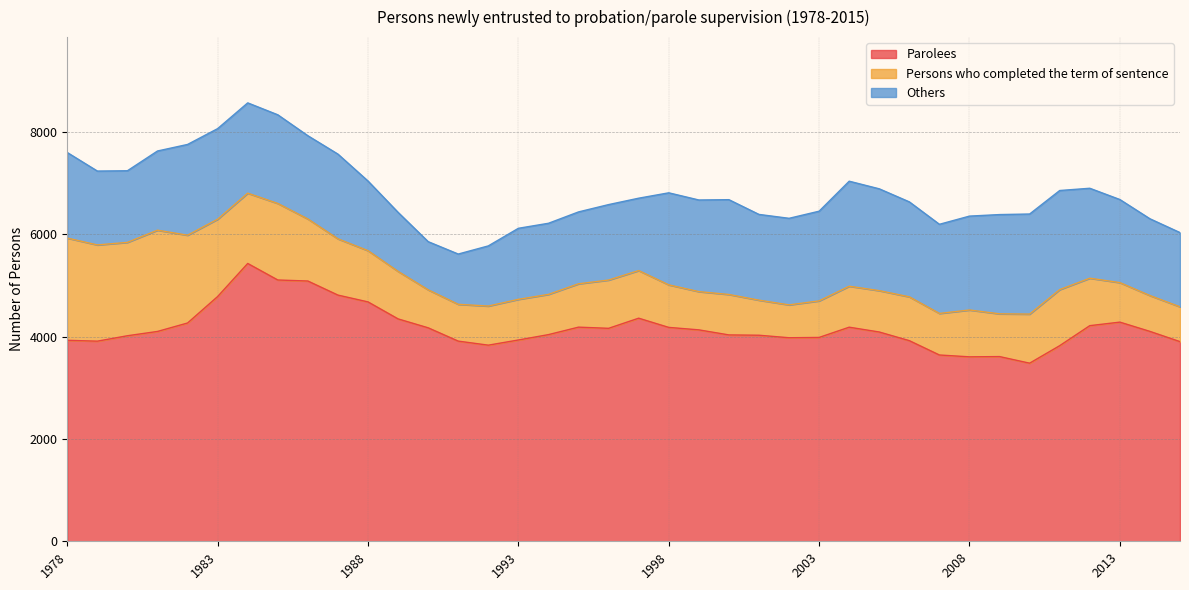

Rank the series by their maximum value, from highest to lowest.

Parolees, Others, Persons who completed the term of sentence